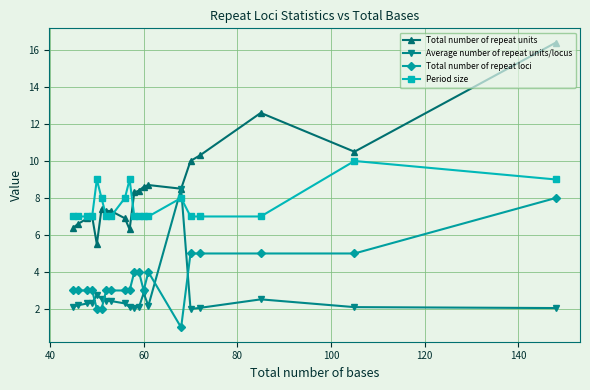

Which series has the largest total across all categories?

Total number of repeat units